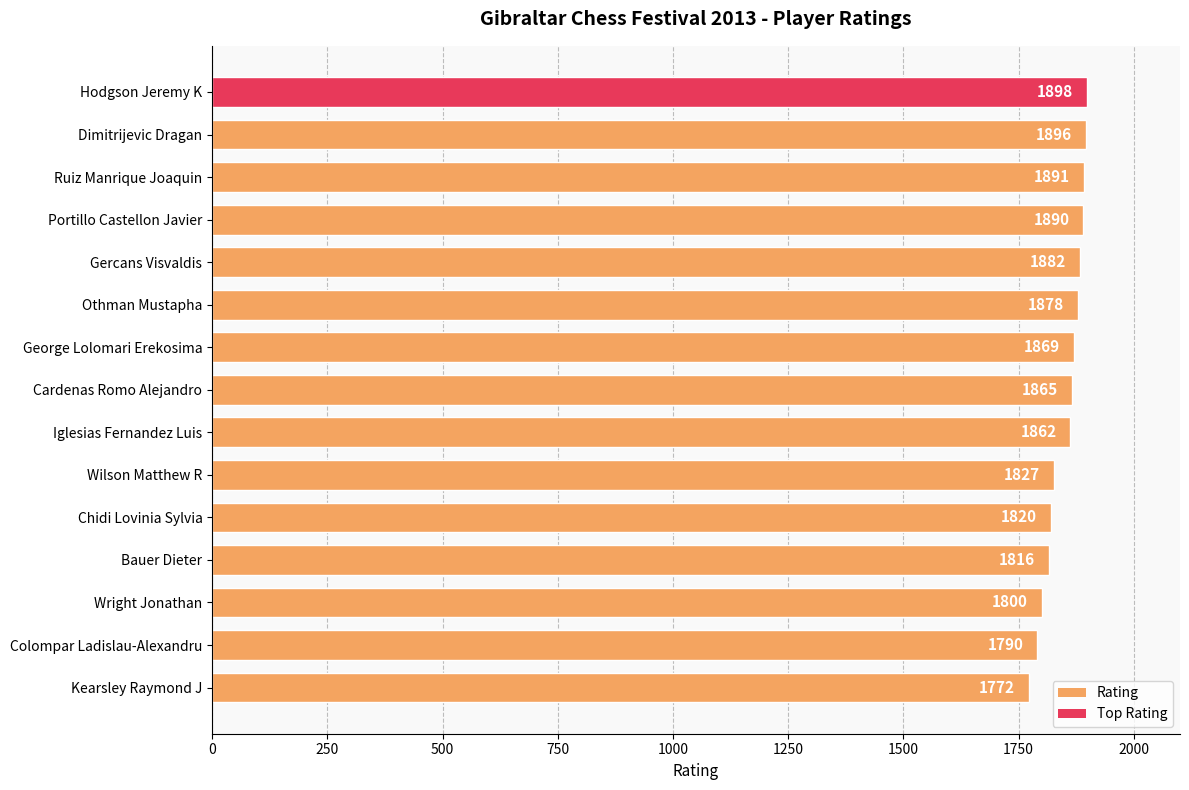

Reading top to bottom, extract all data points from this chart.

Hodgson Jeremy K=1898	Dimitrijevic Dragan=1896	Ruiz Manrique Joaquin=1891	Portillo Castellon Javier=1890	Gercans Visvaldis=1882	Othman Mustapha=1878	George Lolomari Erekosima=1869	Cardenas Romo Alejandro=1865	Iglesias Fernandez Luis=1862	Wilson Matthew R=1827	Chidi Lovinia Sylvia=1820	Bauer Dieter=1816	Wright Jonathan=1800	Colompar Ladislau-Alexandru=1790	Kearsley Raymond J=1772